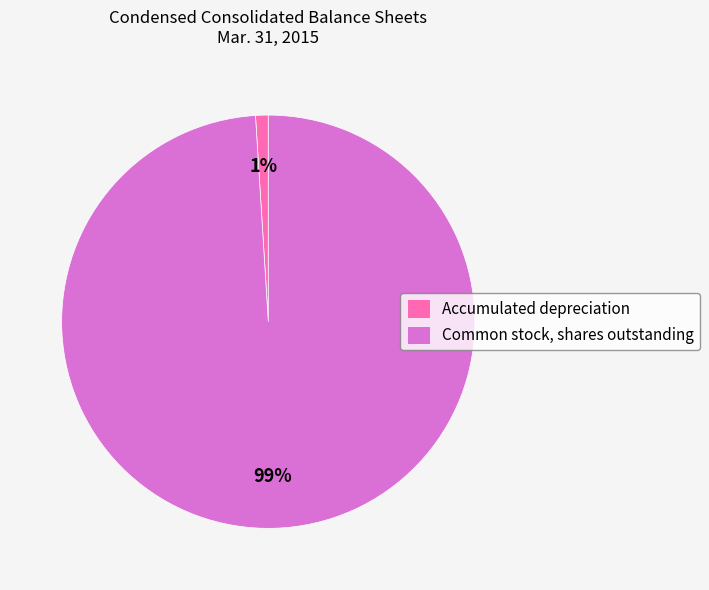

Does Accumulated depreciation represent more than half of the total?

No